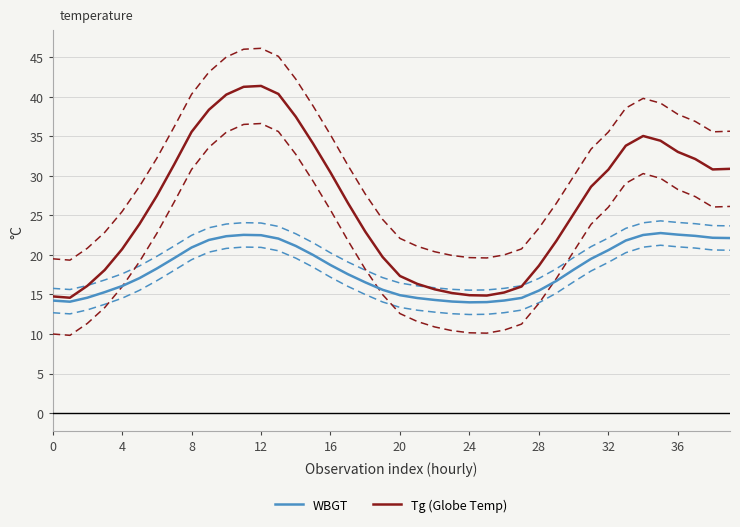

How many series are shown in this chart?

2